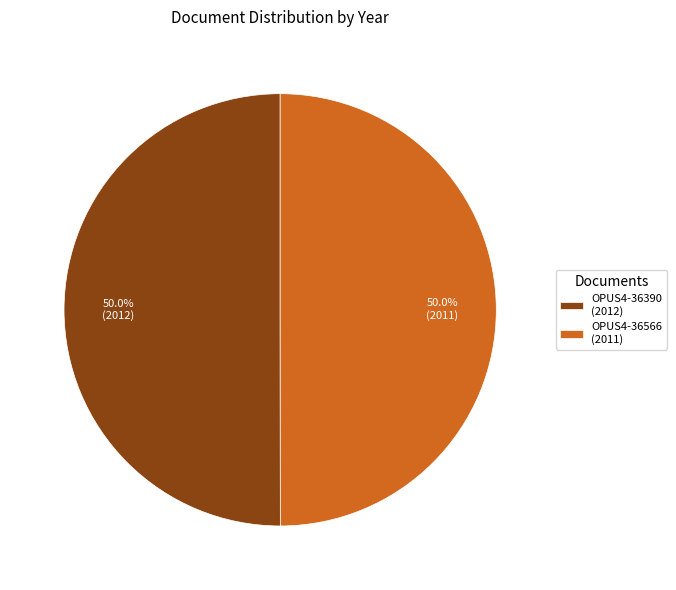

What portion of the pie excludes OPUS4-36390?

50.0%